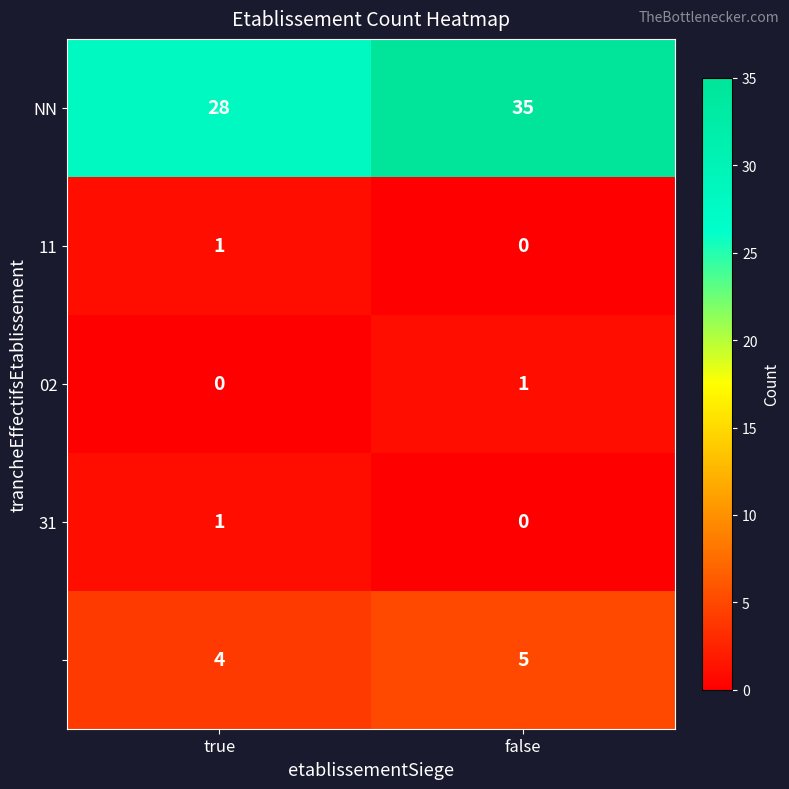

Which label corresponds to the largest value in the chart?

false